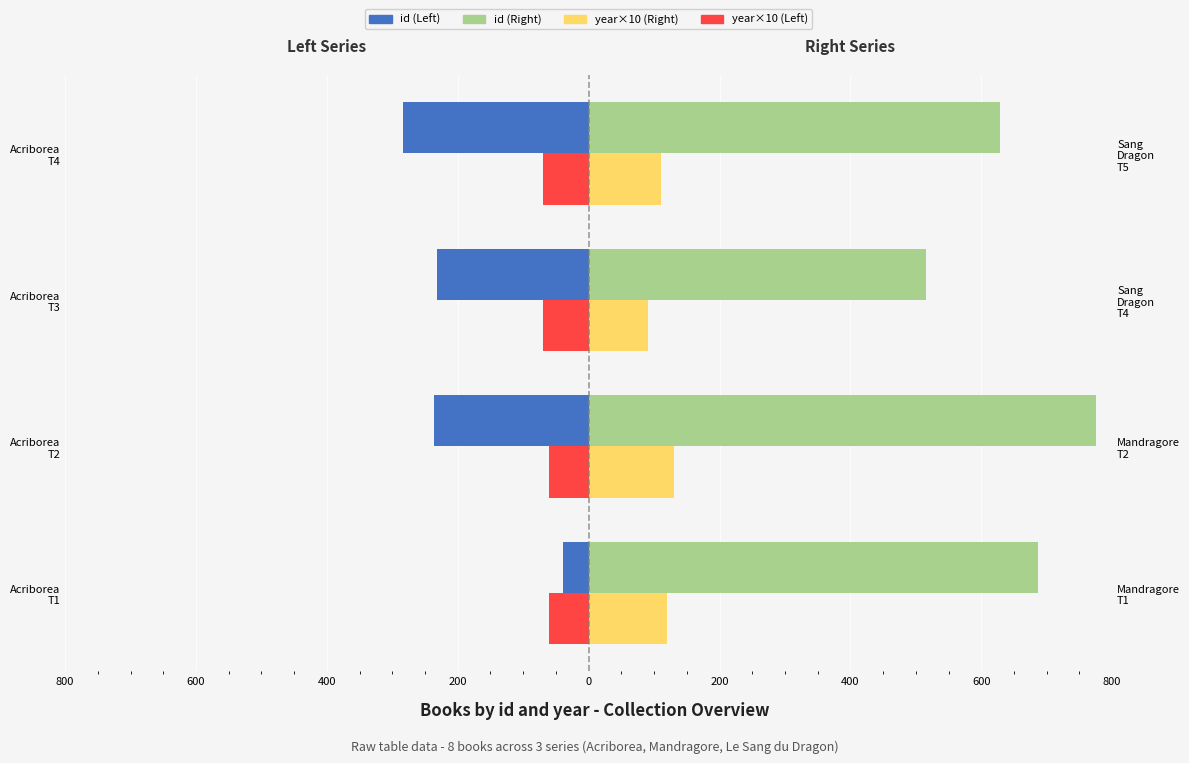

How many categories are shown in the chart?

4